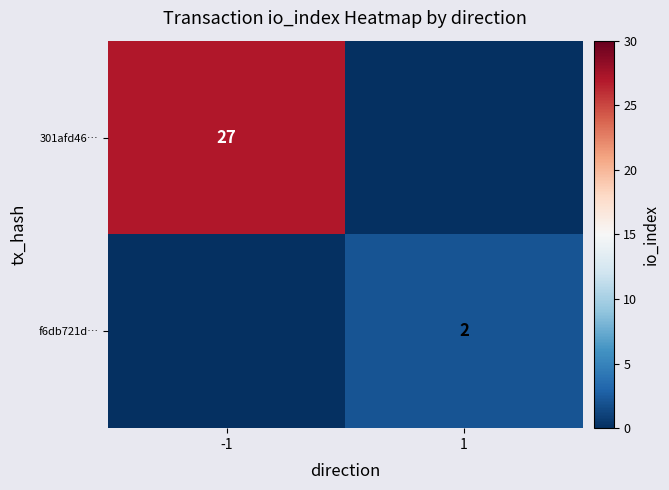

Is it true that 301afd46… equals 13 at -1?

False